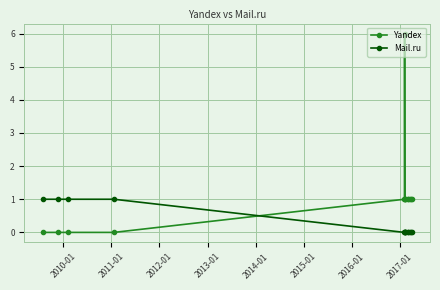

Which series has the largest range (max minus min)?

Yandex